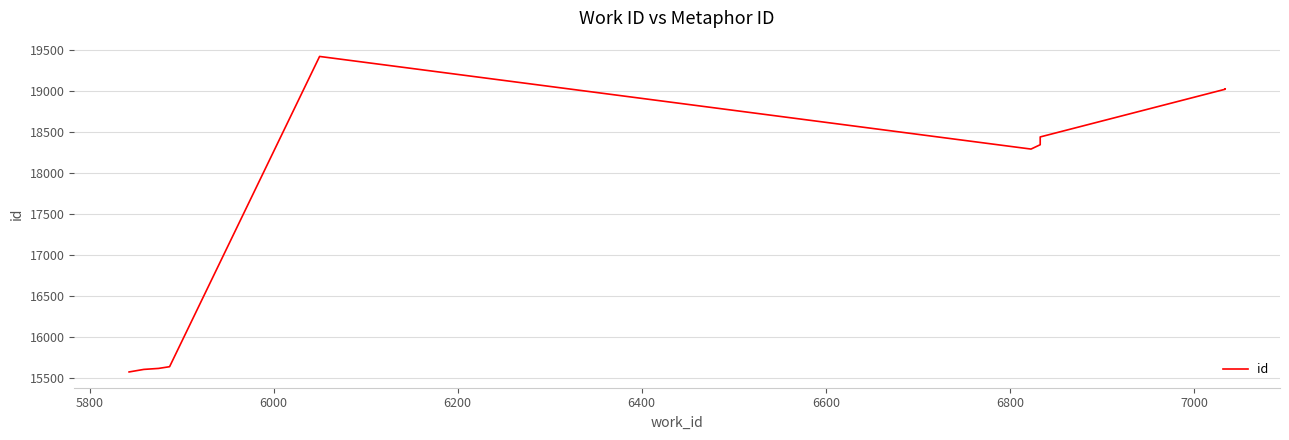

What position from the right is 6200?

7